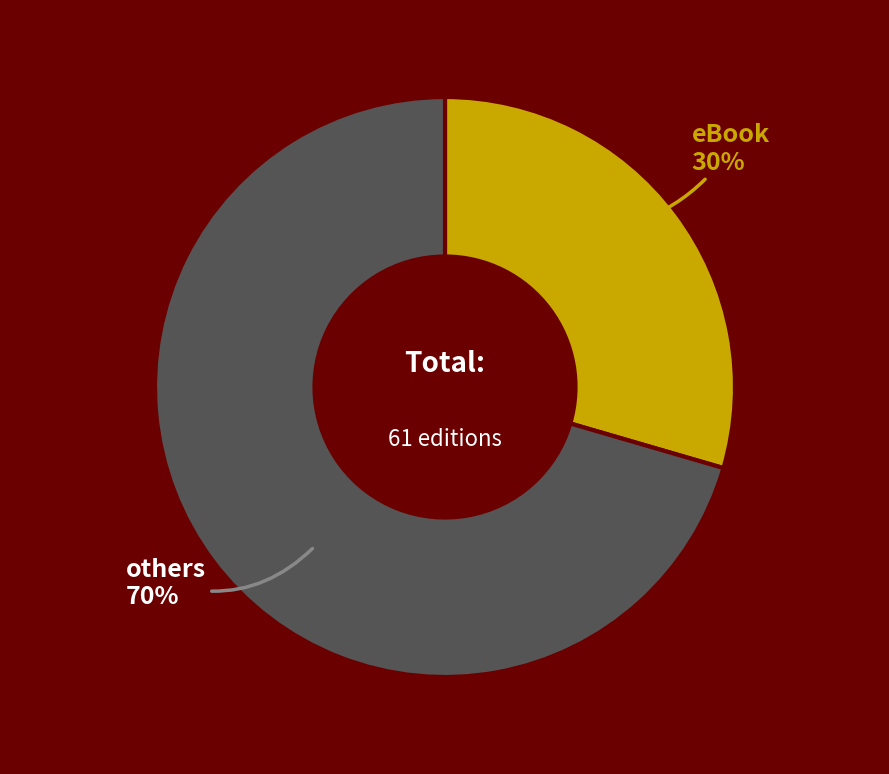

Is there any slice that represents more than half of the pie?

Yes